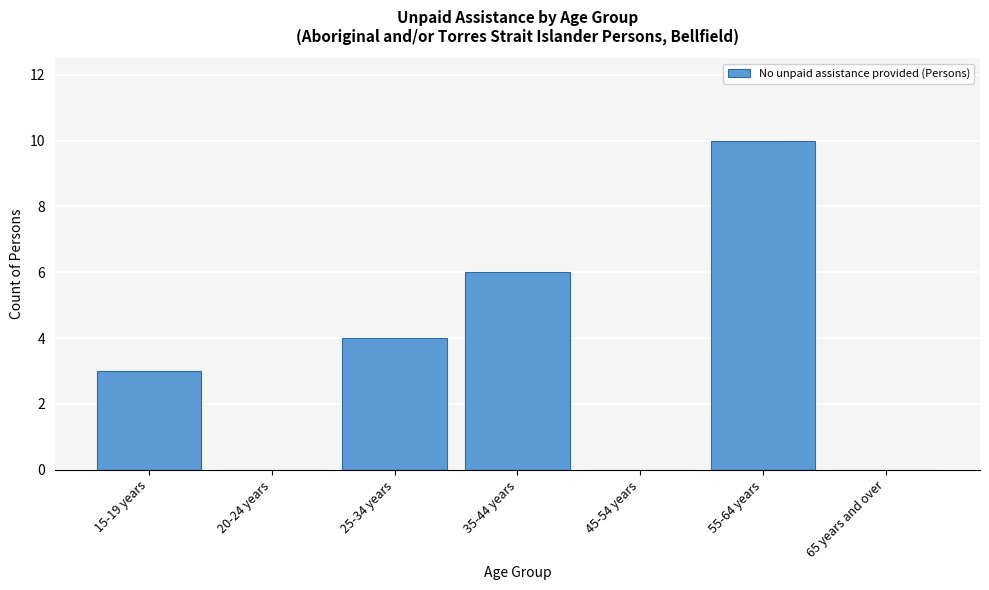

Reading left to right, transcribe all the data shown in this chart.

15-19 years=3	20-24 years=0	25-34 years=4	35-44 years=6	45-54 years=0	55-64 years=10	65 years and over=0